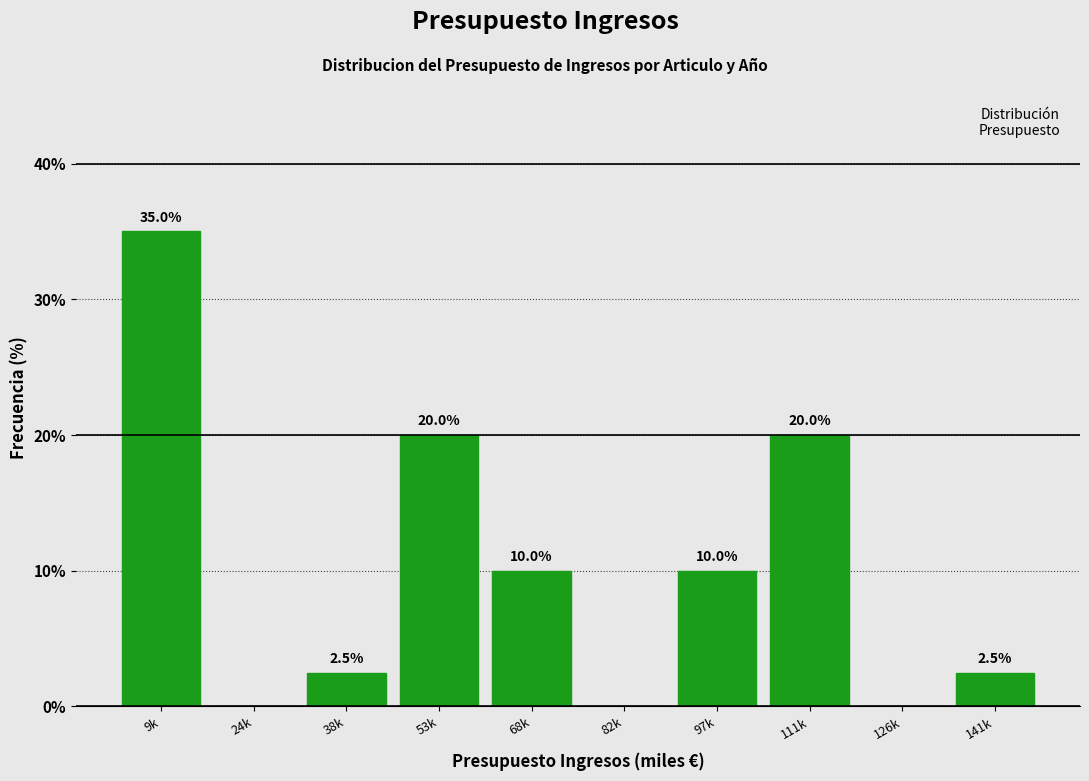

Reading right to left, what are all the values shown in this chart?

141k=2.5	126k=0.0	111k=20.0	97k=10.0	82k=0.0	68k=10.0	53k=20.0	38k=2.5	24k=0.0	9k=35.0